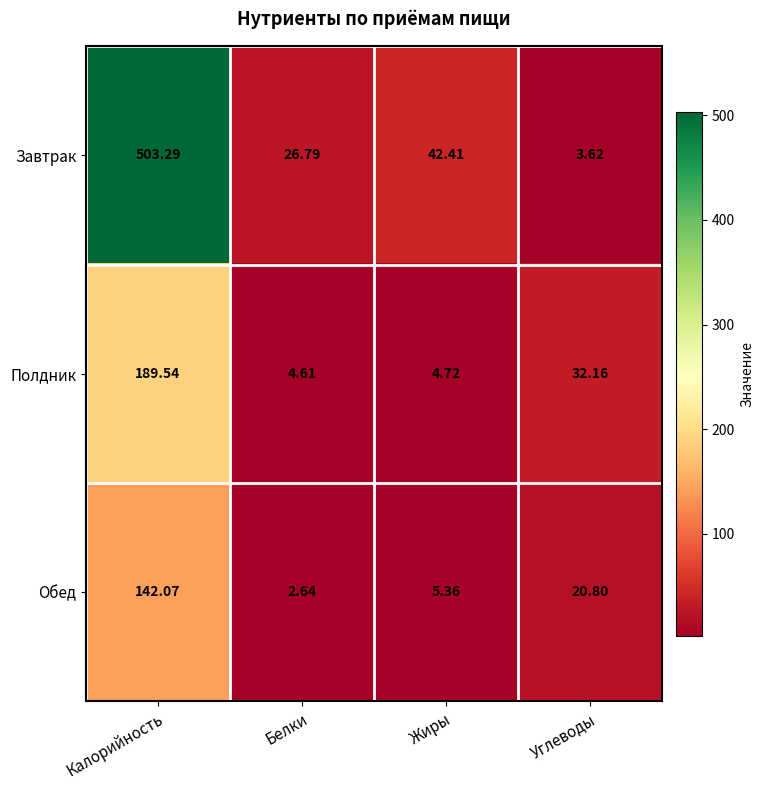

At which category is the sum across all series the highest?

Калорийность